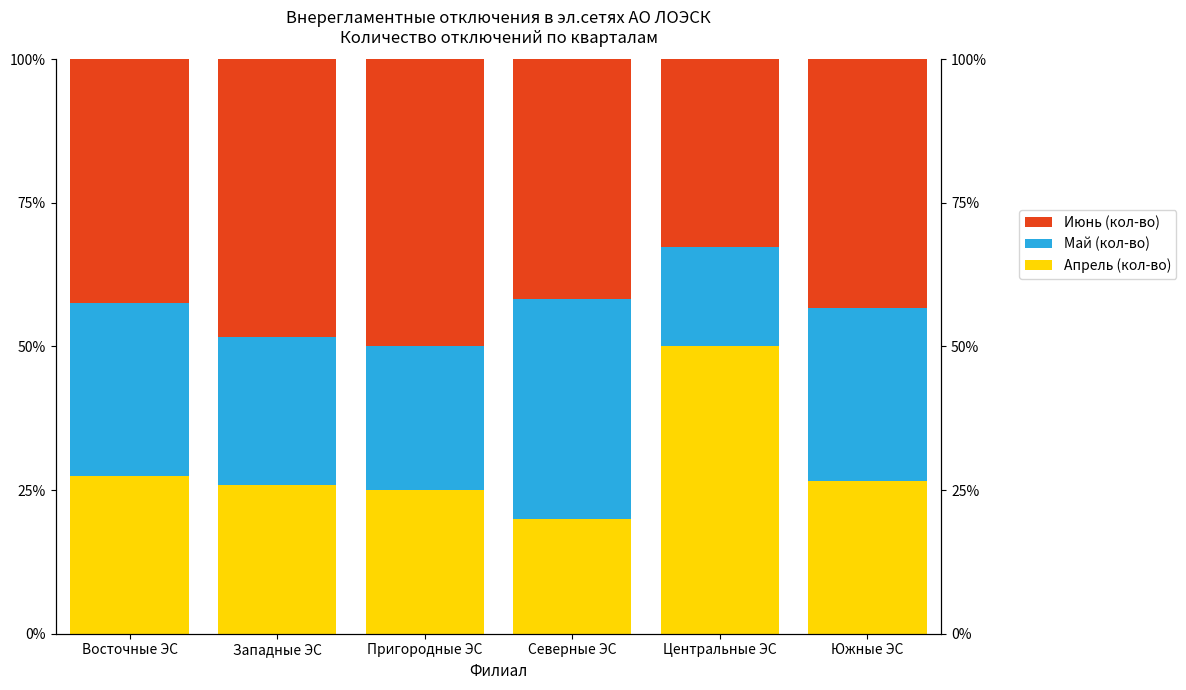

Read the Май (кол-во) value at Западные ЭС.

0.3